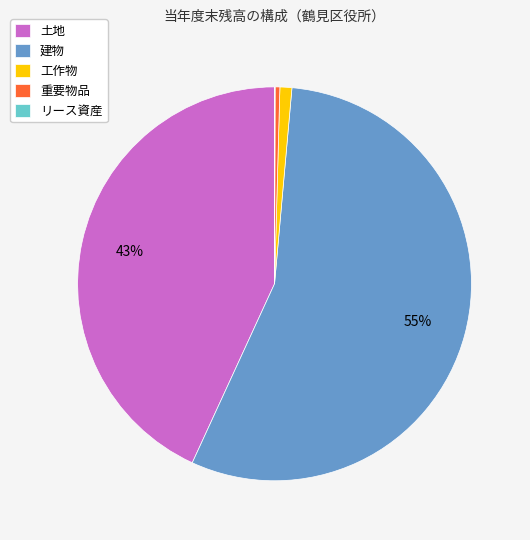

What percentage is the 土地 slice, to the nearest percent?

43%